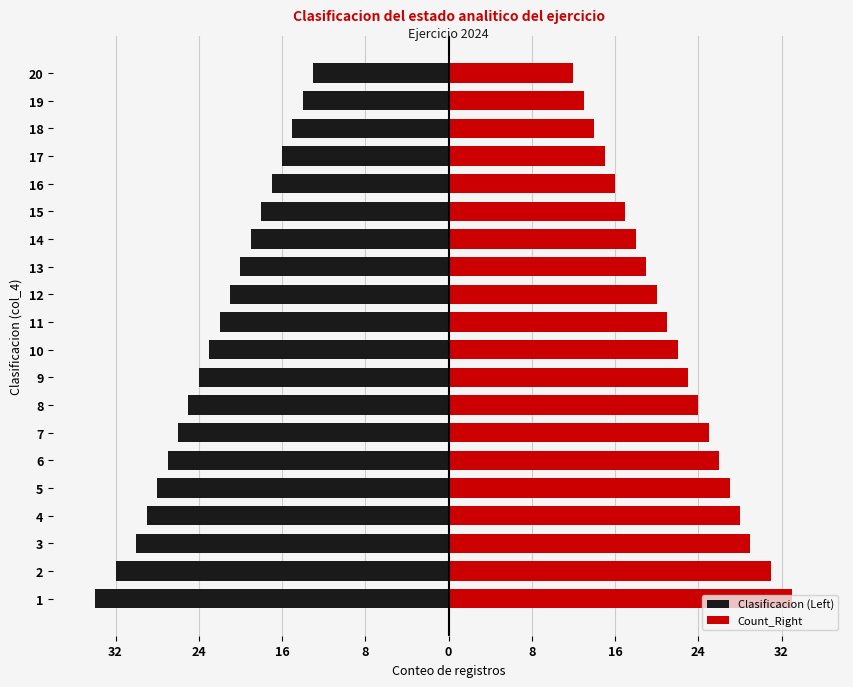

What is the difference between the maximum and minimum values in the Count_Right series?

21